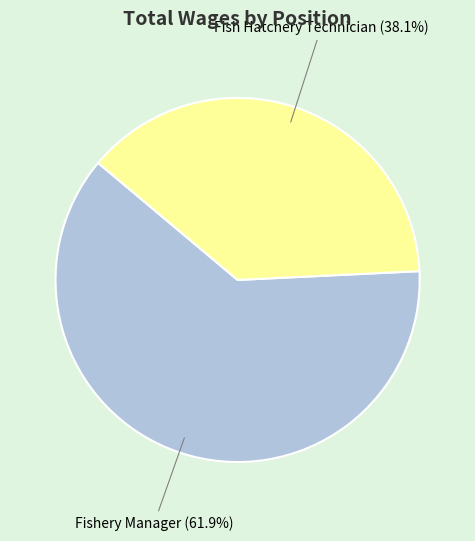

How many slices are in this pie chart?

2